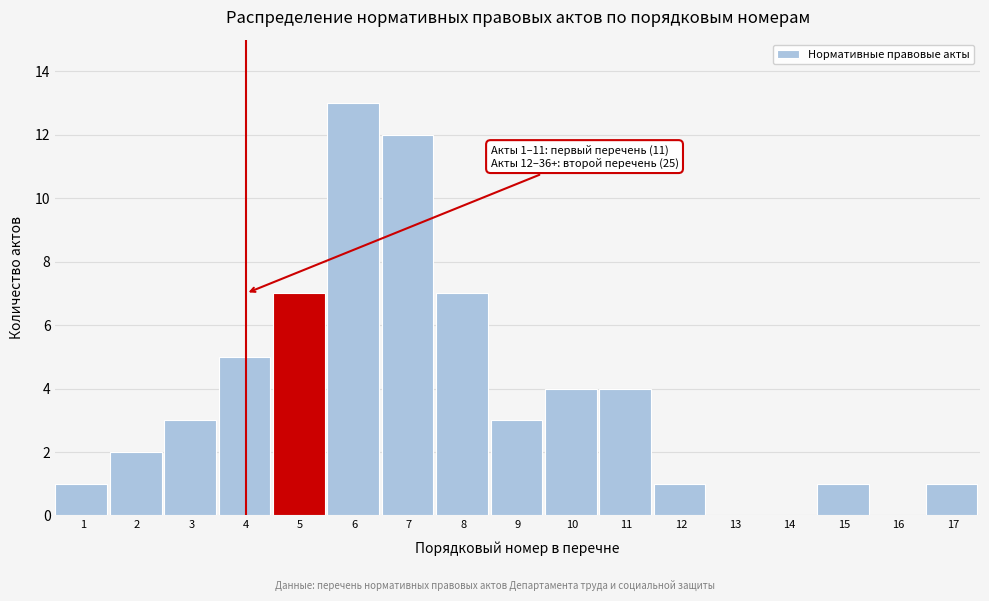

Reading left to right, transcribe all the data shown in this chart.

1=1	2=2	3=3	4=5	5=7	6=13	7=12	8=7	9=3	10=4	11=4	12=1	13=0	14=0	15=1	16=0	17=1